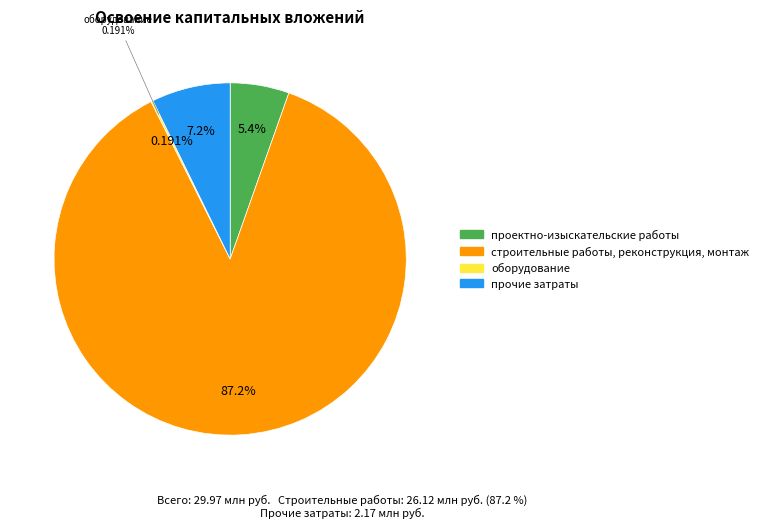

To the nearest percent, what is the difference between the прочие затраты and строительные работы, реконструкция, монтаж slice percentages?

80%